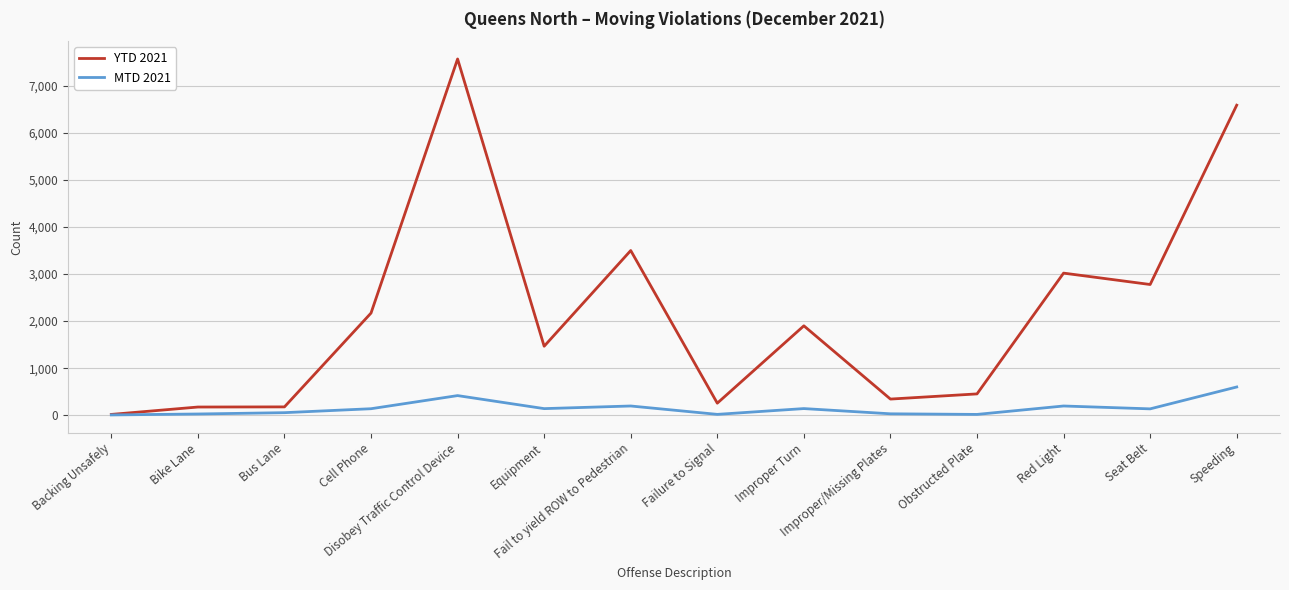

Rank the series by their maximum value, from lowest to highest.

MTD 2021, YTD 2021